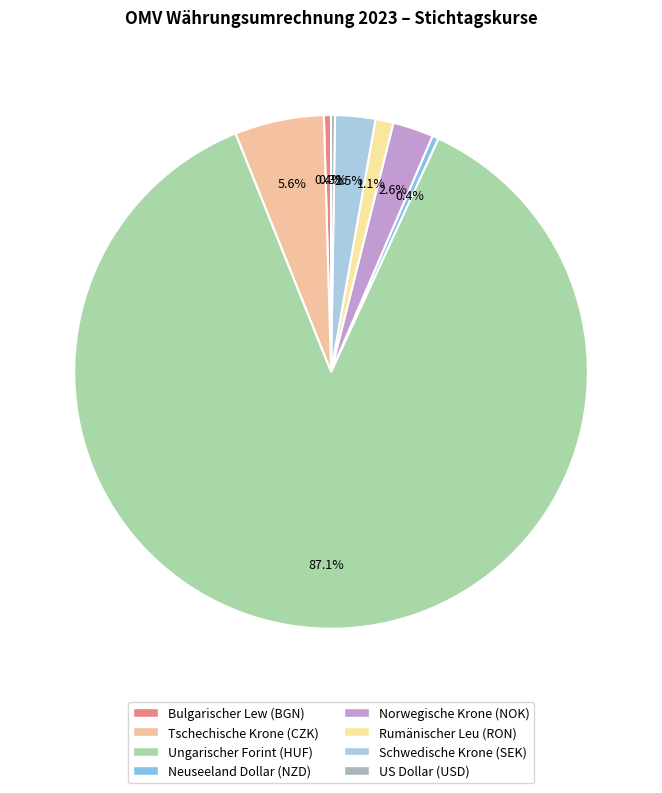

What is the largest slice in the pie chart?

Ungarischer Forint (HUF)